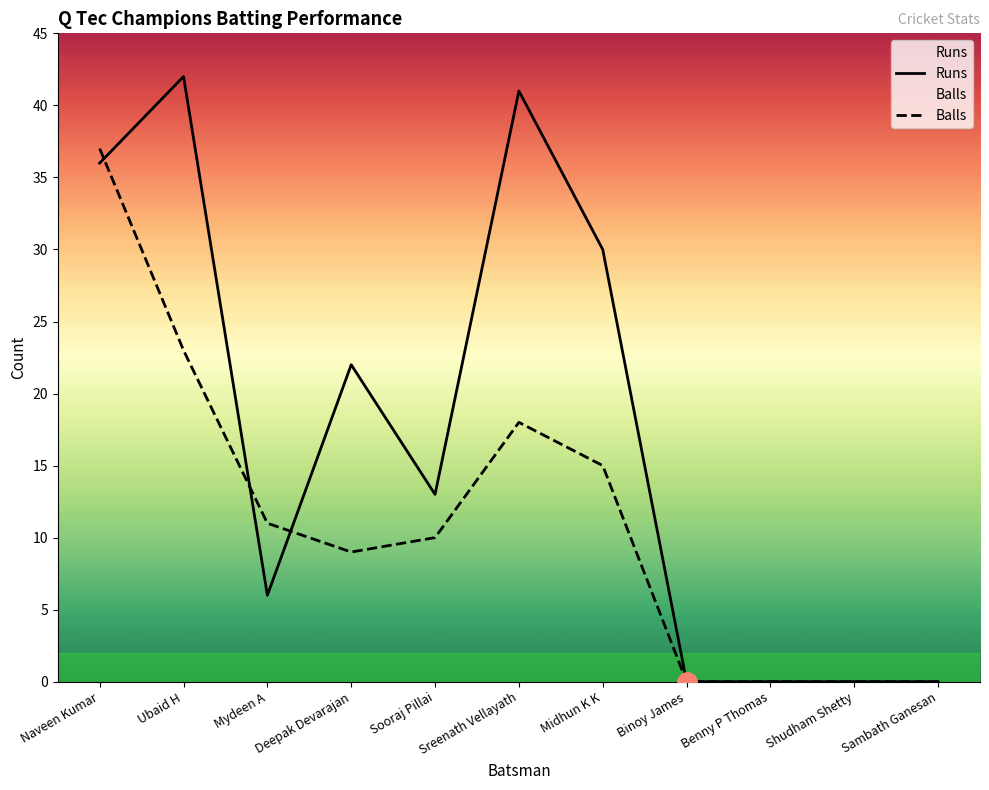

True or false: Balls has more than 0 interior local peaks.

True